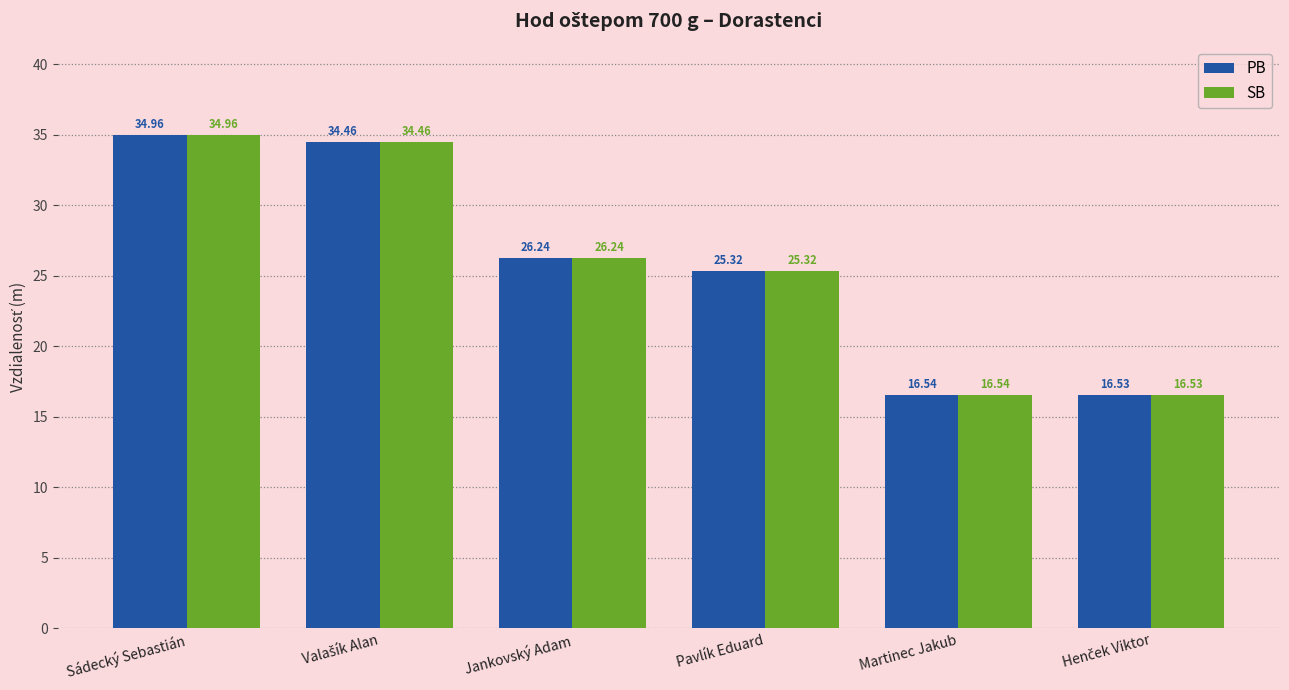

Reading right to left, list all the values displayed in this chart.

PB: 16.5	16.5	25.3	26.2	34.5	35.0
SB: 16.5	16.5	25.3	26.2	34.5	35.0